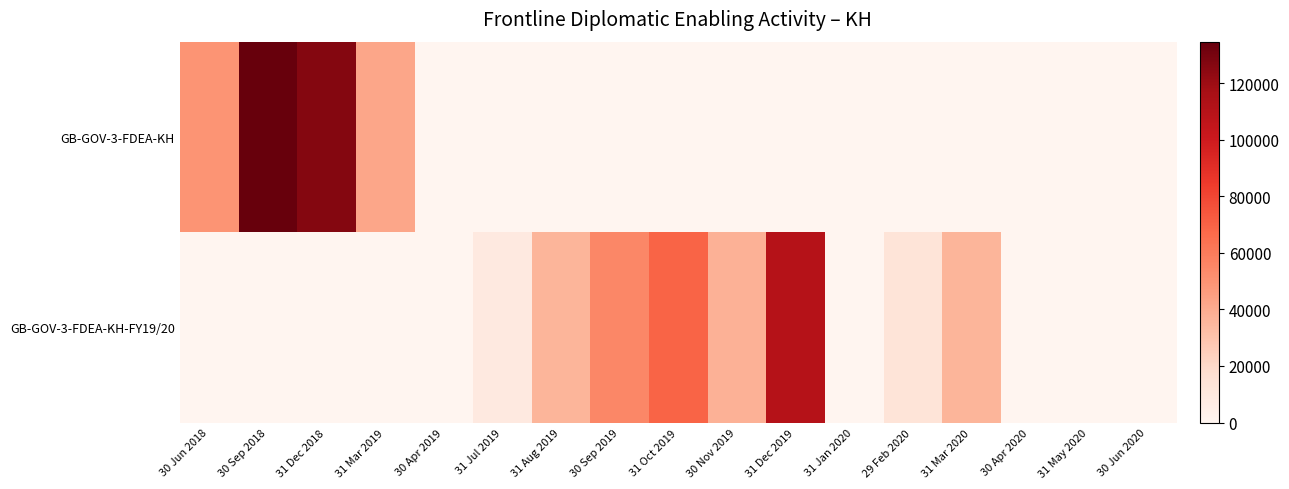

Reading left to right, list all the values displayed in this chart.

GB-GOV-3-FDEA-KH: 30 Jun 2018=49655.5	30 Sep 2018=134720.8	31 Dec 2018=126333.0	31 Mar 2019=42392.3	30 Apr 2019=0.0	31 Jul 2019=0.0	31 Aug 2019=0.0	30 Sep 2019=0.0	31 Oct 2019=0.0	30 Nov 2019=0.0	31 Dec 2019=0.0	31 Jan 2020=0.0	29 Feb 2020=0.0	31 Mar 2020=0.0	30 Apr 2020=0.0	31 May 2020=0.0	30 Jun 2020=0.0
GB-GOV-3-FDEA-KH-FY19/20: 30 Jun 2018=0.0	30 Sep 2018=0.0	31 Dec 2018=0.0	31 Mar 2019=0.0	30 Apr 2019=17.3	31 Jul 2019=9231.1	31 Aug 2019=36251.7	30 Sep 2019=54810.9	31 Oct 2019=69008.9	30 Nov 2019=37866.0	31 Dec 2019=110452.1	31 Jan 2020=0.0	29 Feb 2020=13167.8	31 Mar 2020=36265.6	30 Apr 2020=192.7	31 May 2020=174.5	30 Jun 2020=176.1